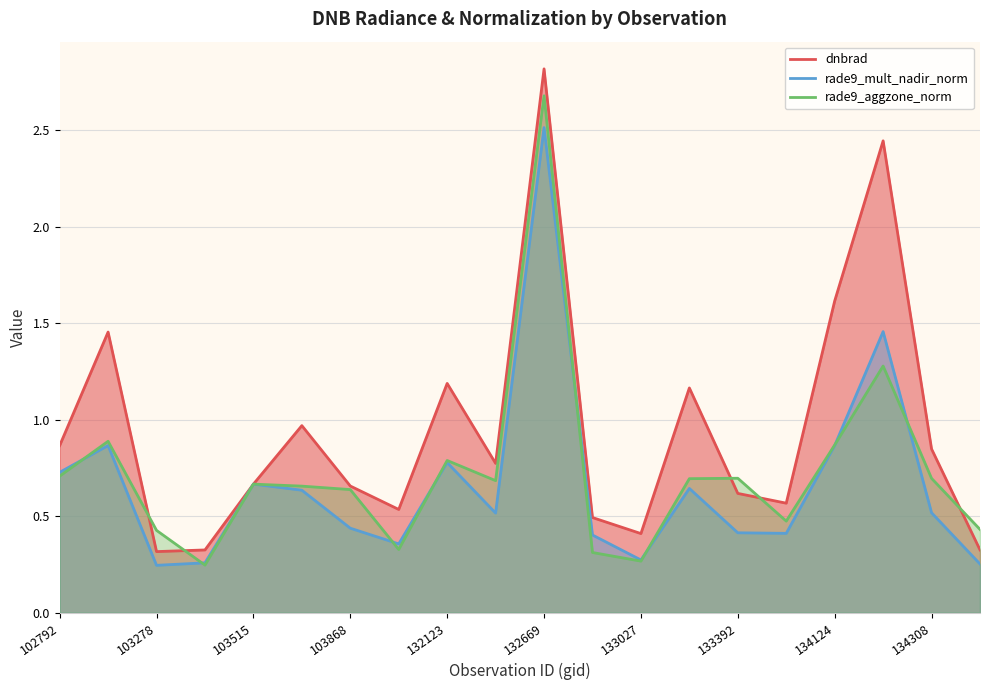

Rank the series by their maximum value, from lowest to highest.

rade9_mult_nadir_norm, rade9_aggzone_norm, dnbrad